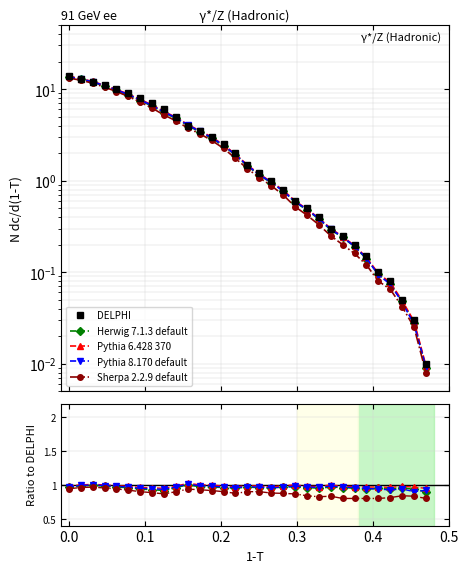

What is the maximum value for Pythia 8.170 default?

1.0